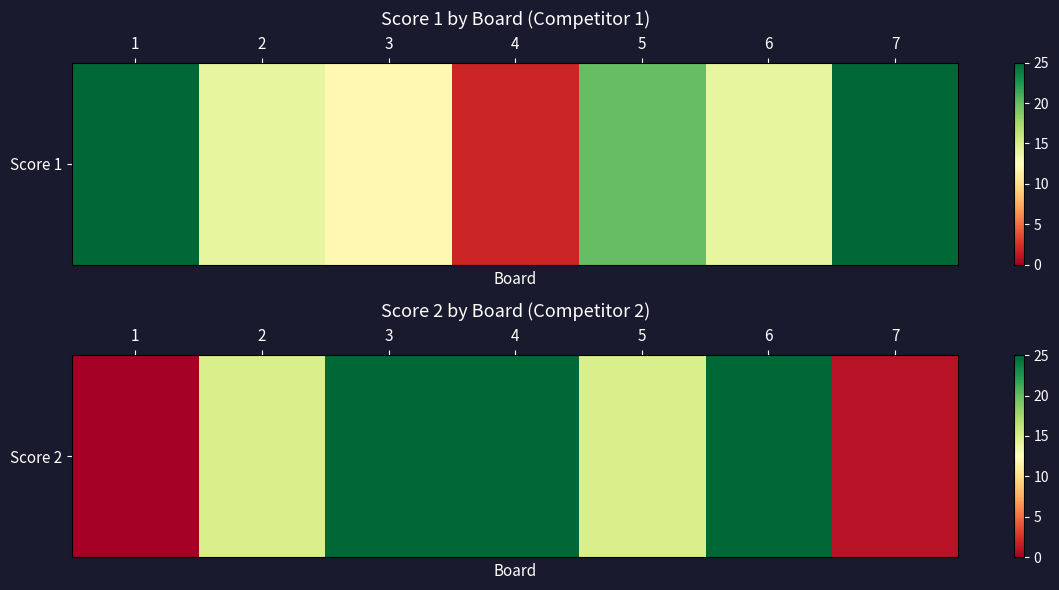

What is the ratio of the value at 5 to the value at 6?

0.6